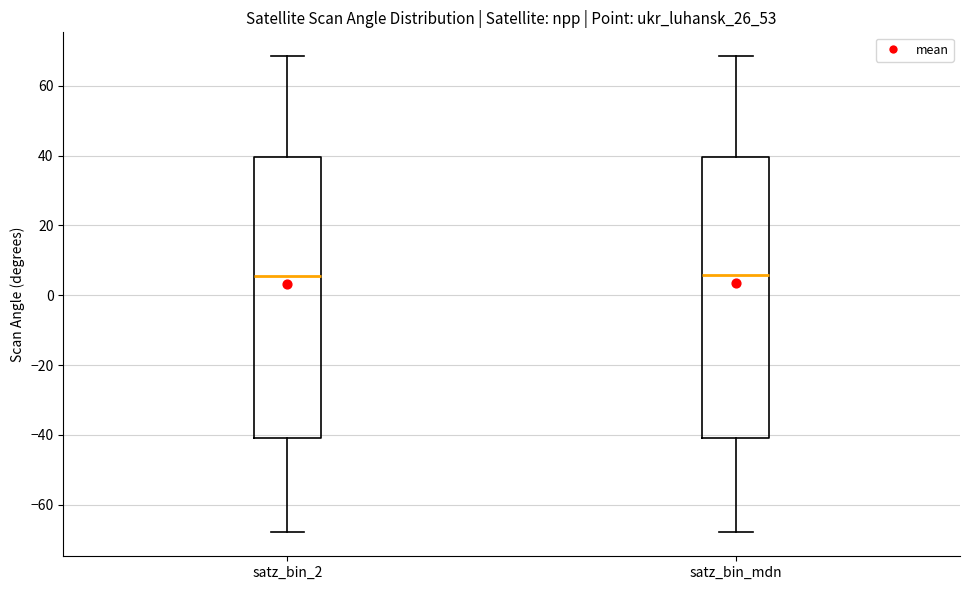

Reading left to right, read every box against the y-axis: the position of its median line, the range the box covers, and the ends of its whiskers. The values are not printed on the chart, so give them approximately, as read against the axis.

satz_bin_2: median 6, box -42 to 40, whiskers -68 to 68
satz_bin_mdn: median 6, box -40 to 40, whiskers -68 to 68